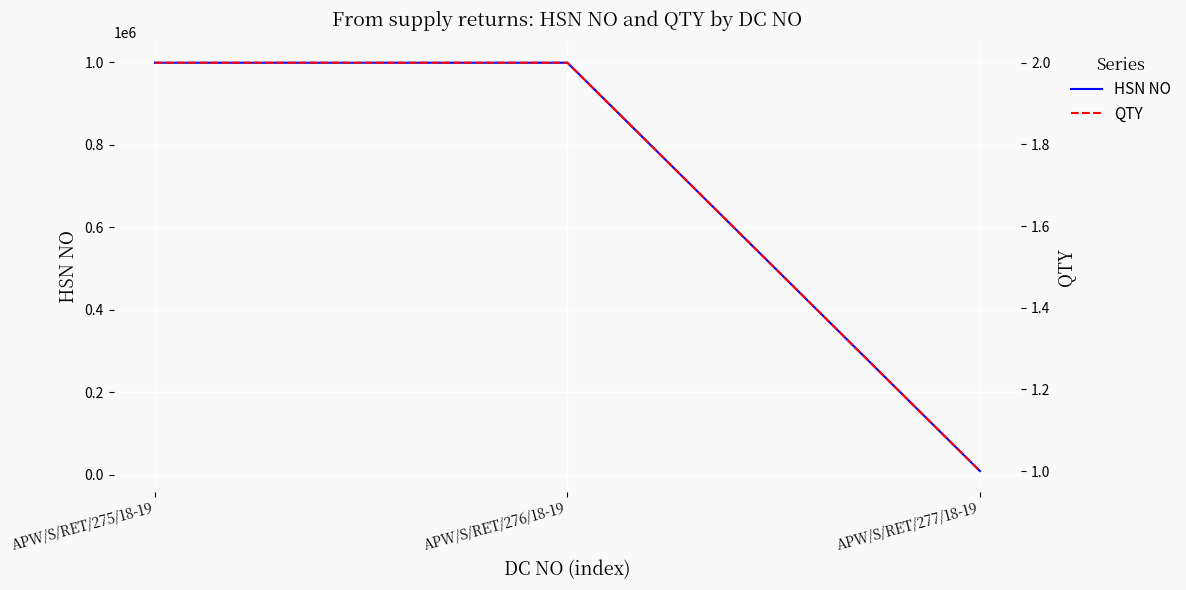

The value of QTY at APW/S/RET/276/18-19 is 3. True or false?

False